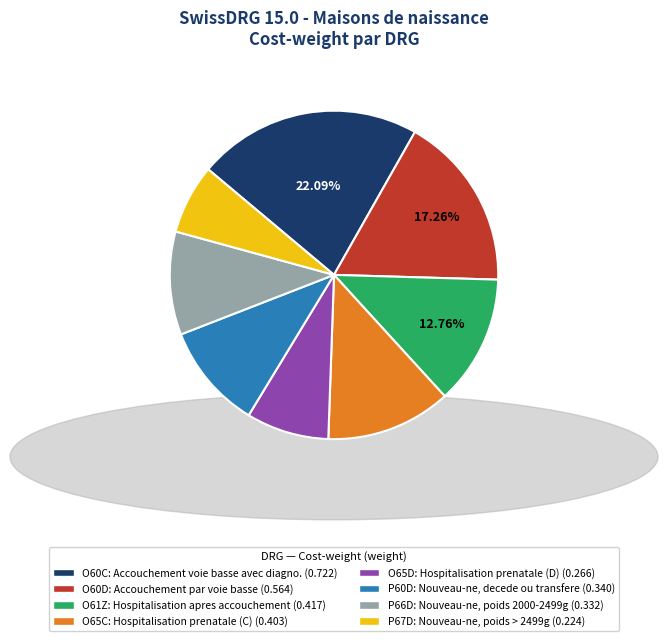

True or false: O60D accounts for 9% of the total.

False